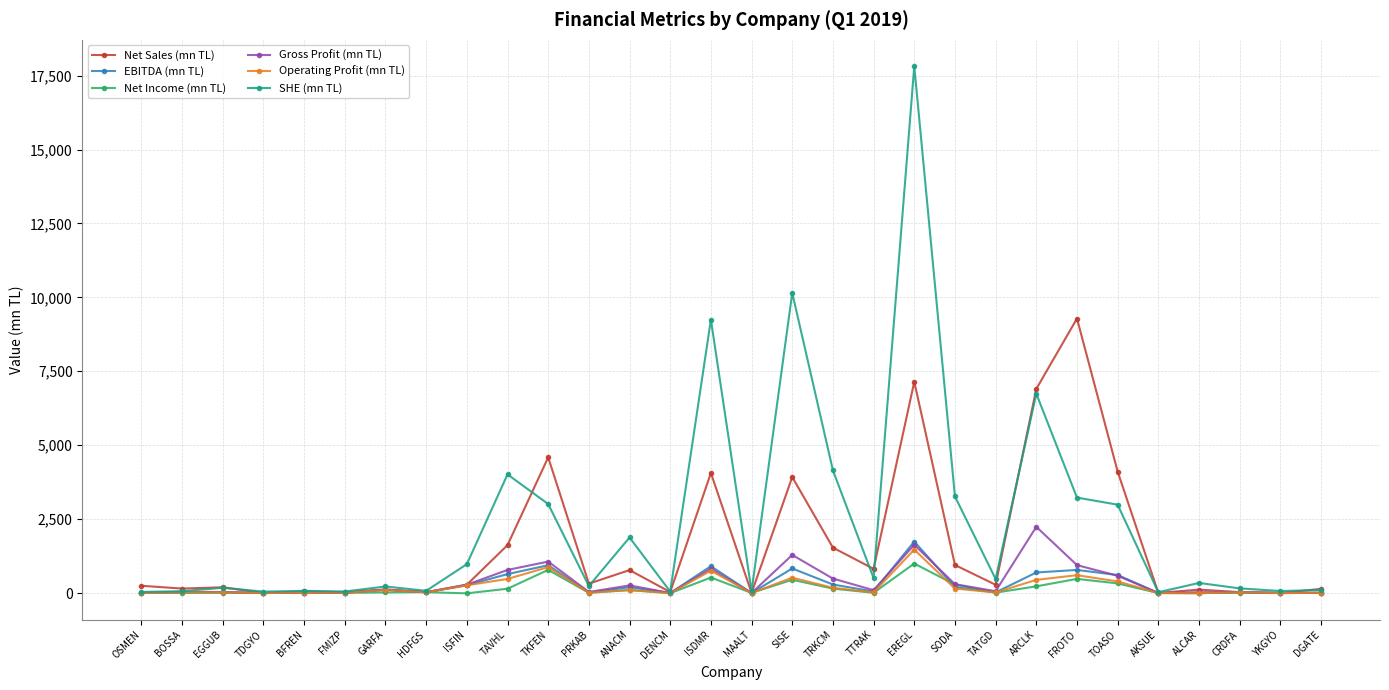

Which label corresponds to the largest value in the chart?

EREGL